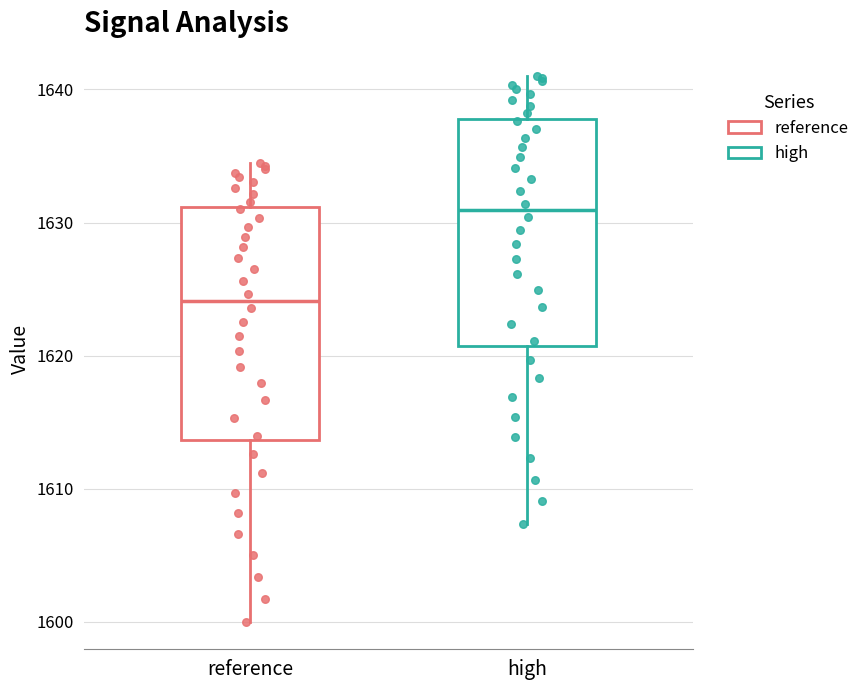

Where does the lower whisker of the box for high end on the y-axis? The values are not printed on the chart, so give them approximately, as read against the axis.

1607